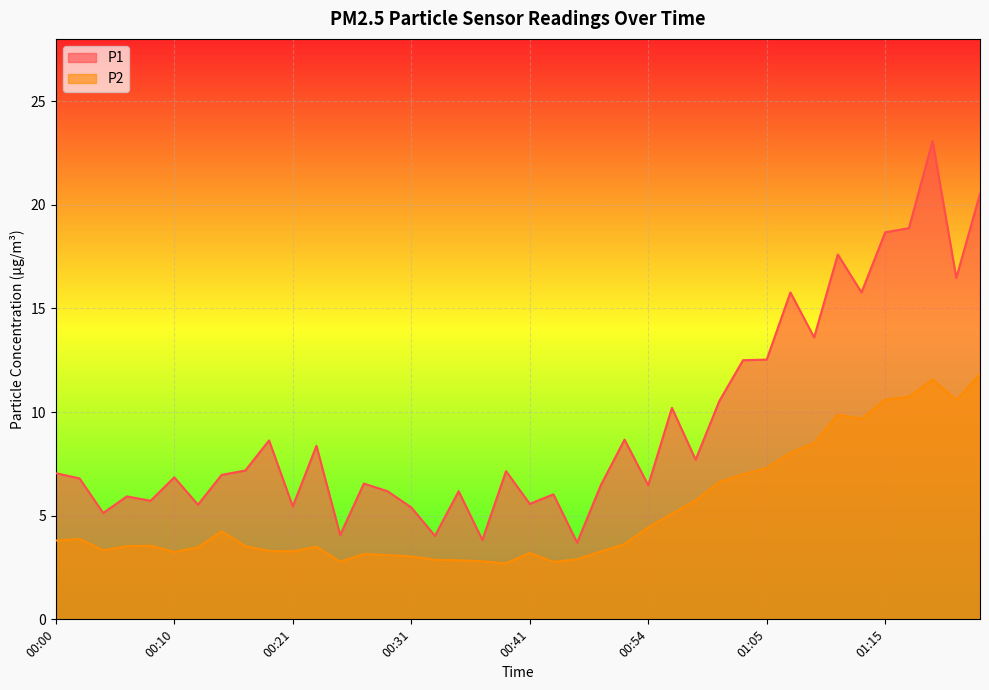

What are all the series names shown in the legend?

P1, P2